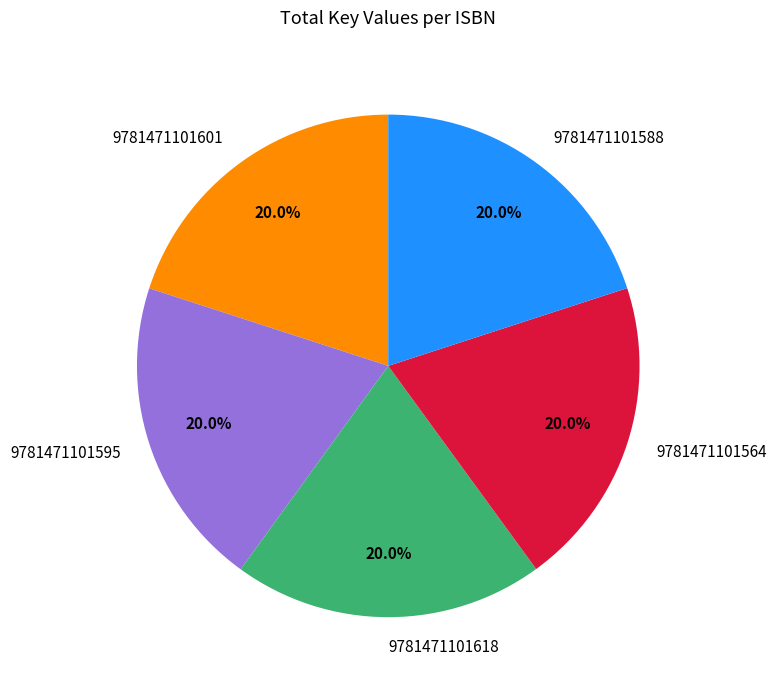

Is there a majority slice in this chart?

No